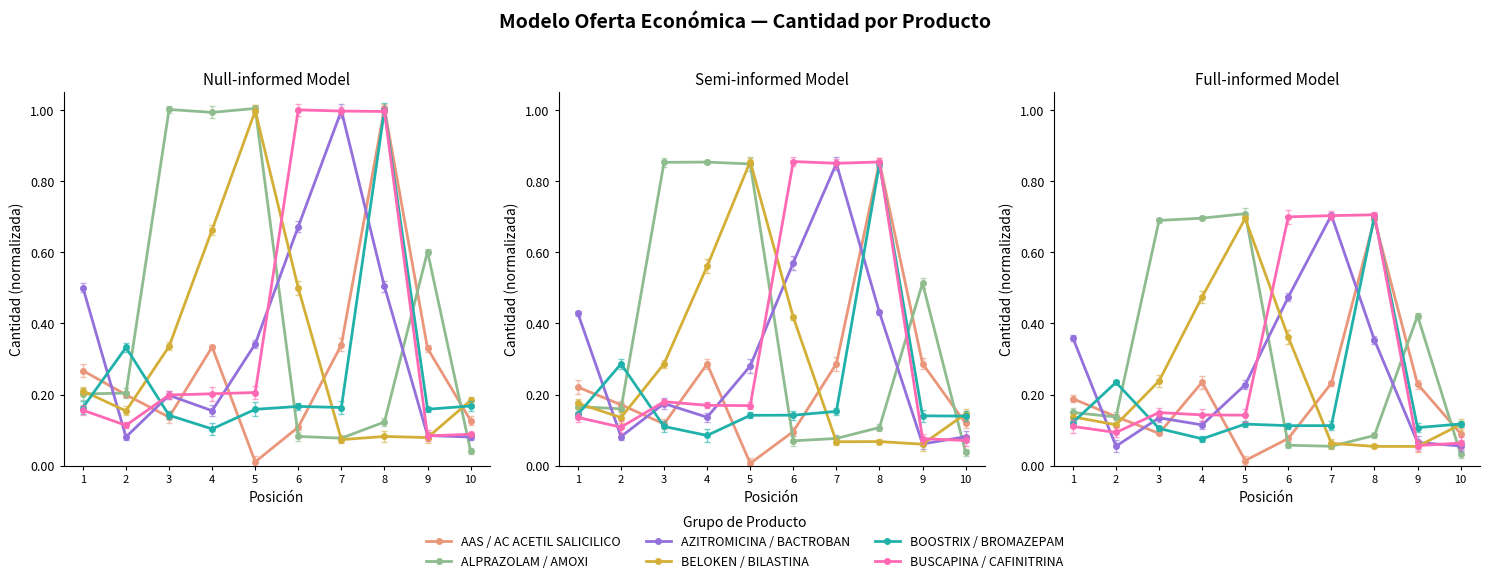

The BOOSTRIX / BROMAZEPAM series shows 0.4 at 2. True or false?

False